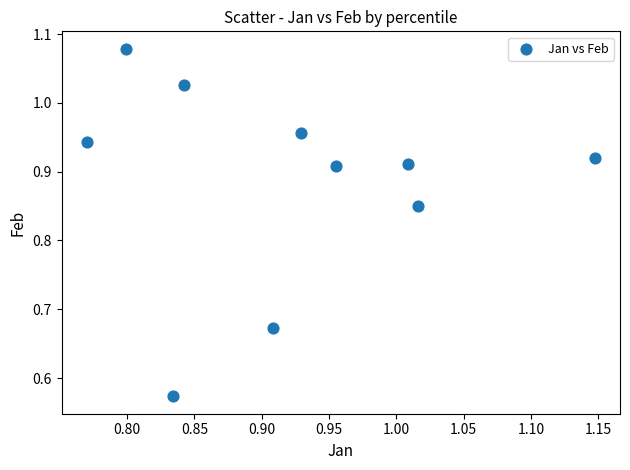

What is the range of X values (max minus min)?

0.4